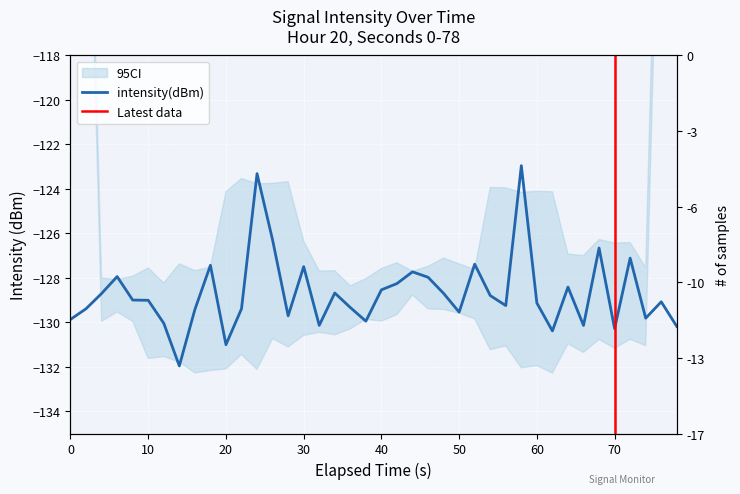

How many points are higher than both their immediate neighbors (excluding endpoints)?

12